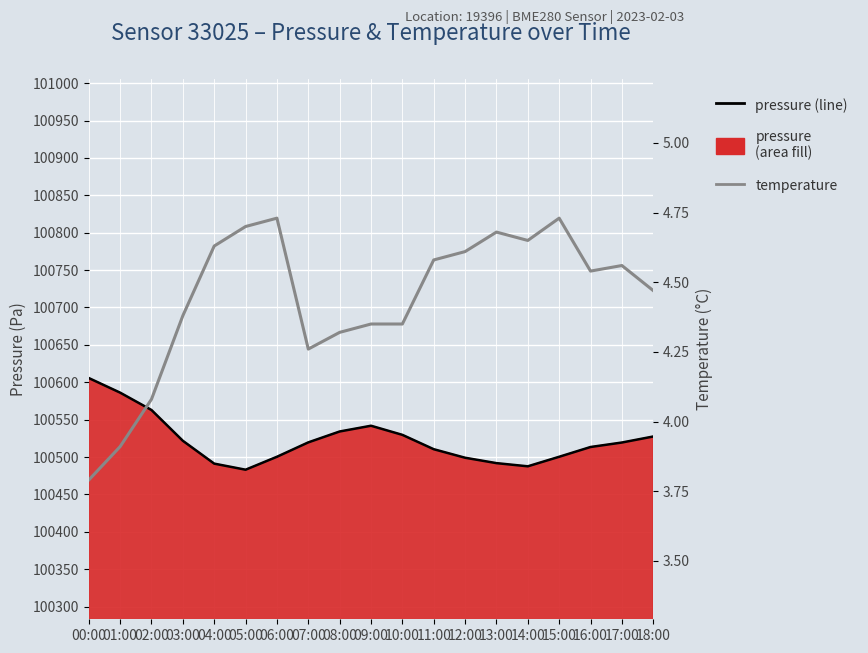

How many distinct data groups are displayed?

2